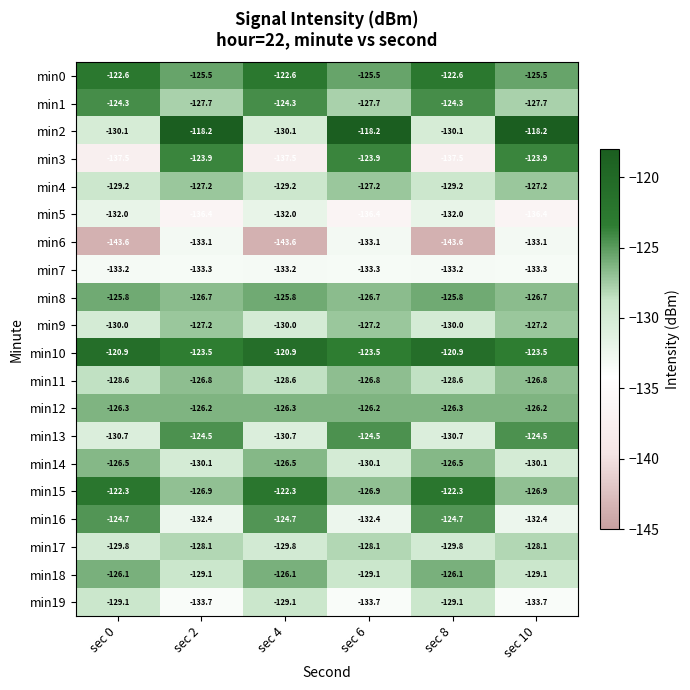

Is it true that min6 equals -133.1 at sec 2?

True